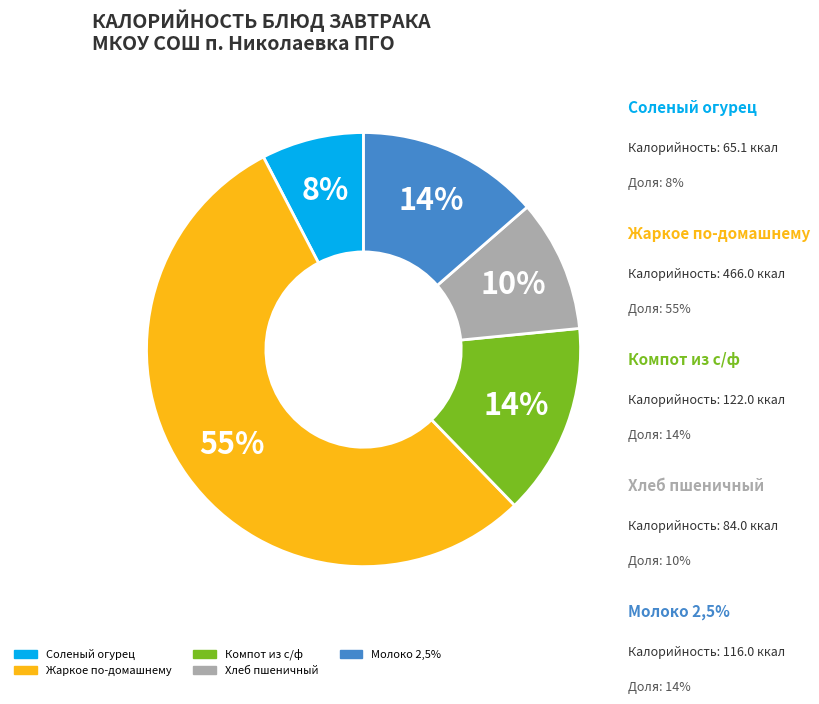

Do Молоко 2,5% and Компот из с/ф together represent more than half of the pie?

No